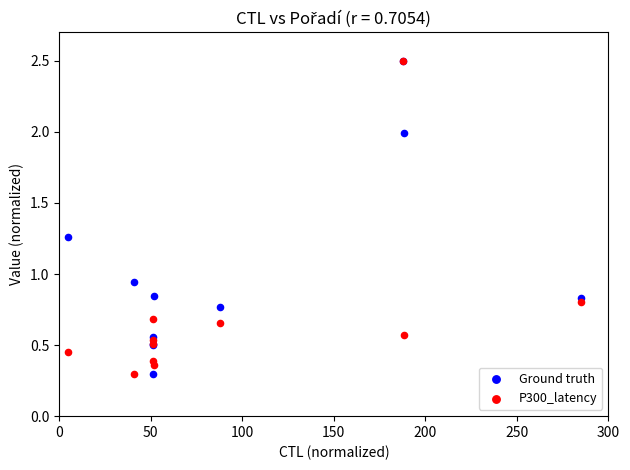

What are all the series names shown in the legend?

Ground truth, P300_latency